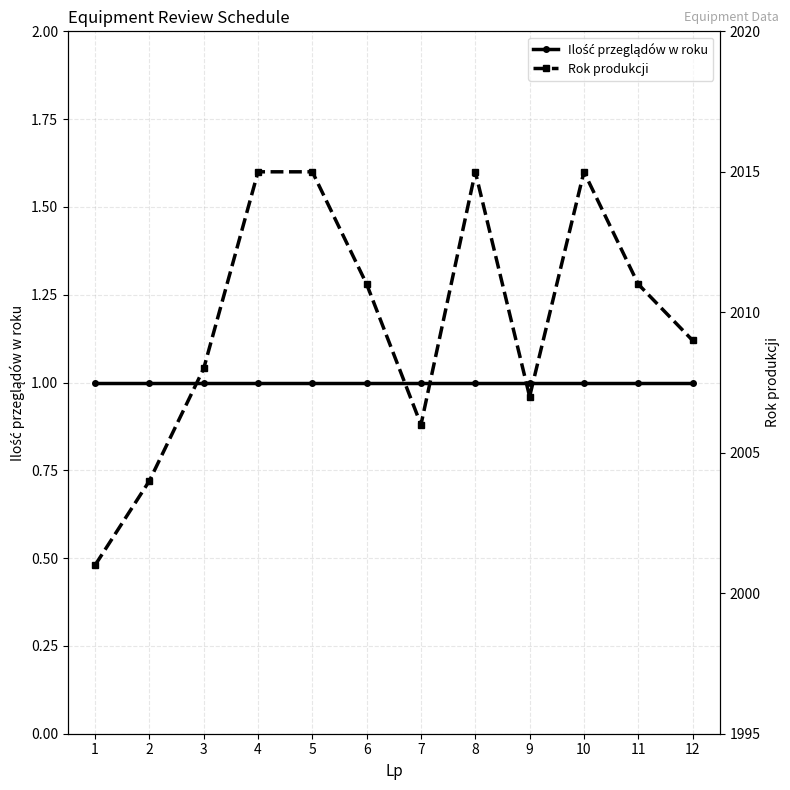

What is the smallest value displayed?

1